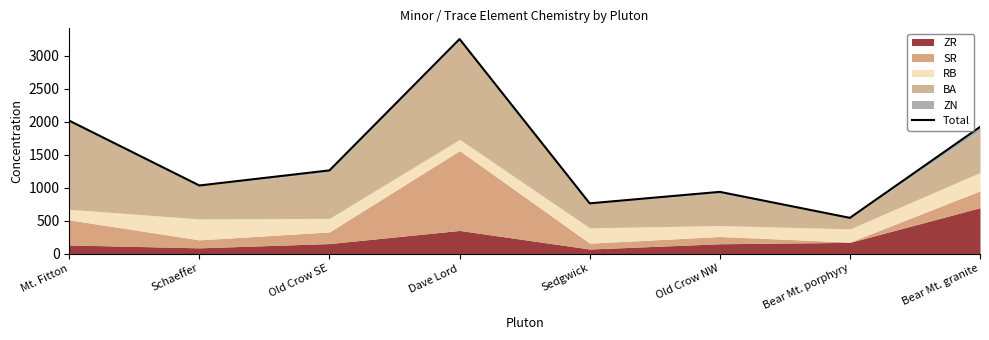

How many points are higher than both their immediate neighbors (excluding endpoints)?

2